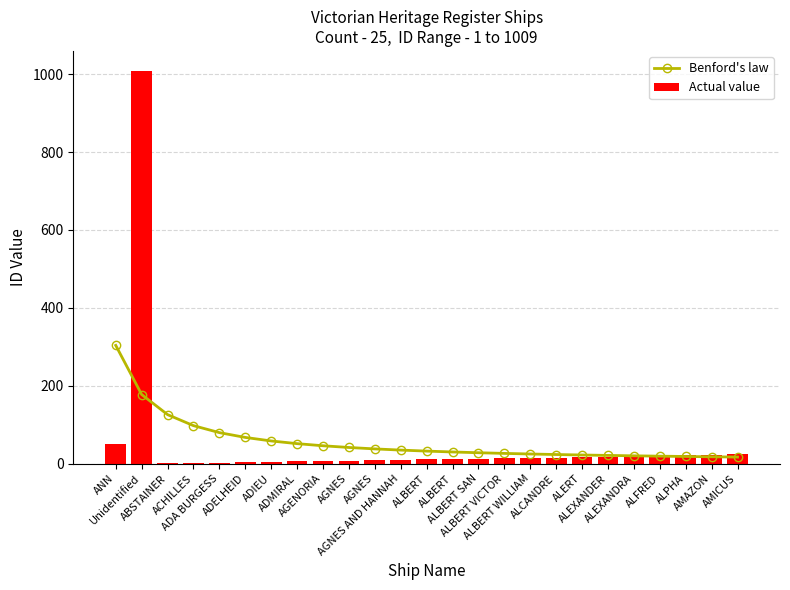

Reading left to right, what are all the values shown in this chart?

Benford's law: 303.7	177.7	126.1	97.8	79.9	67.5	58.5	51.6	46.2	41.8	38.1	35.1	32.5	30.2	28.3	26.6	25.0	23.7	22.5	21.4	20.4	19.5	18.6	17.9	17.2
Actual value: 51.0	1009.0	1.0	2.0	3.0	4.0	5.0	6.0	7.0	8.0	9.0	10.0	11.0	12.0	13.0	14.0	15.0	16.0	17.0	18.0	19.0	20.0	22.0	23.0	24.0